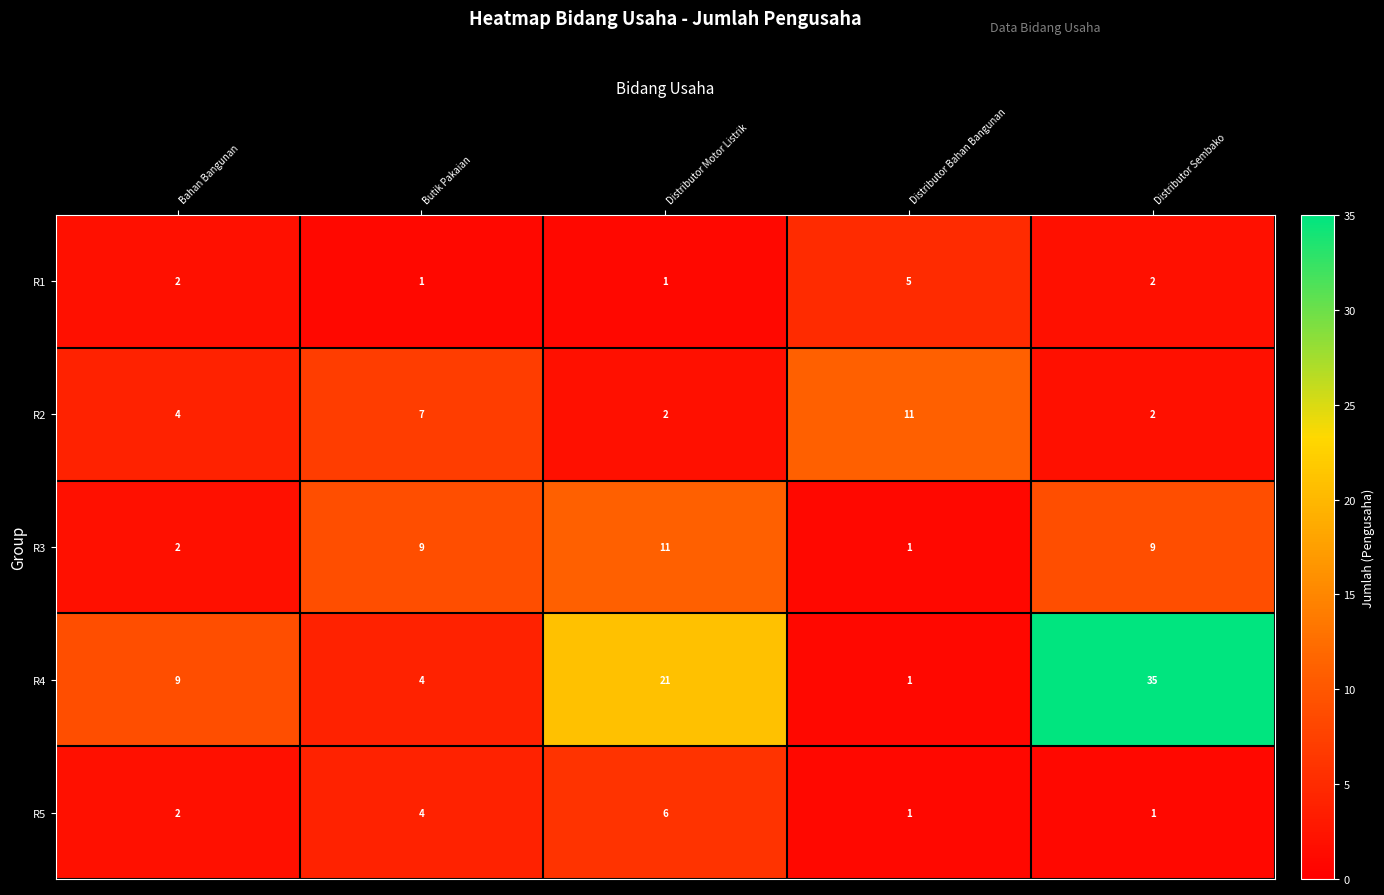

Which label corresponds to the largest value in the chart?

Distributor Sembako